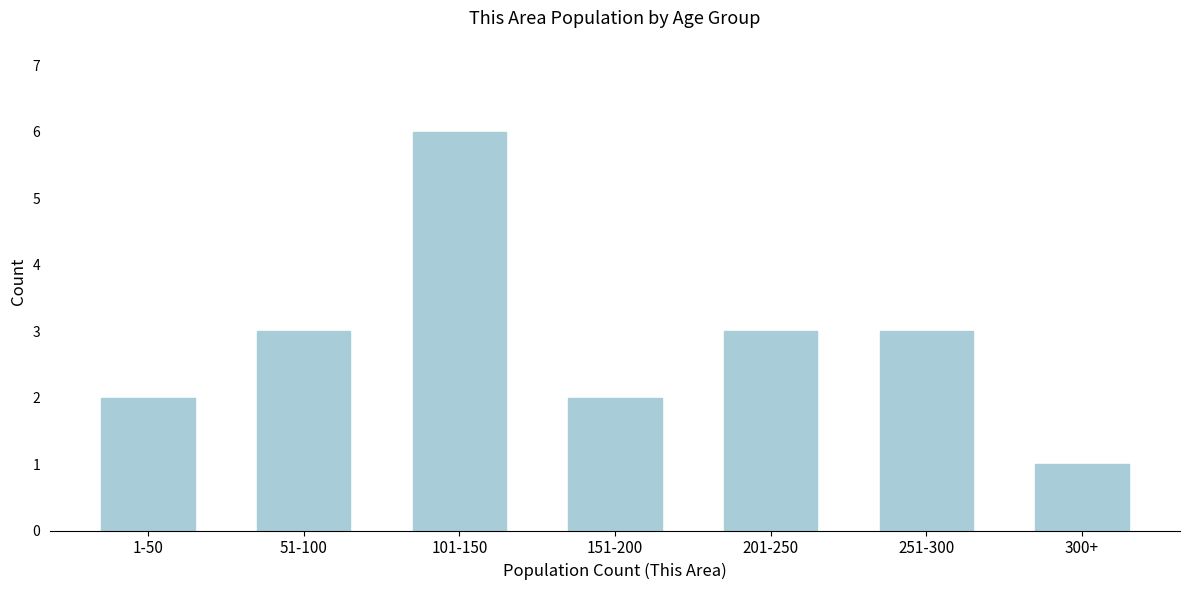

Reading left to right, transcribe all the data shown in this chart.

2	3	6	2	3	3	1